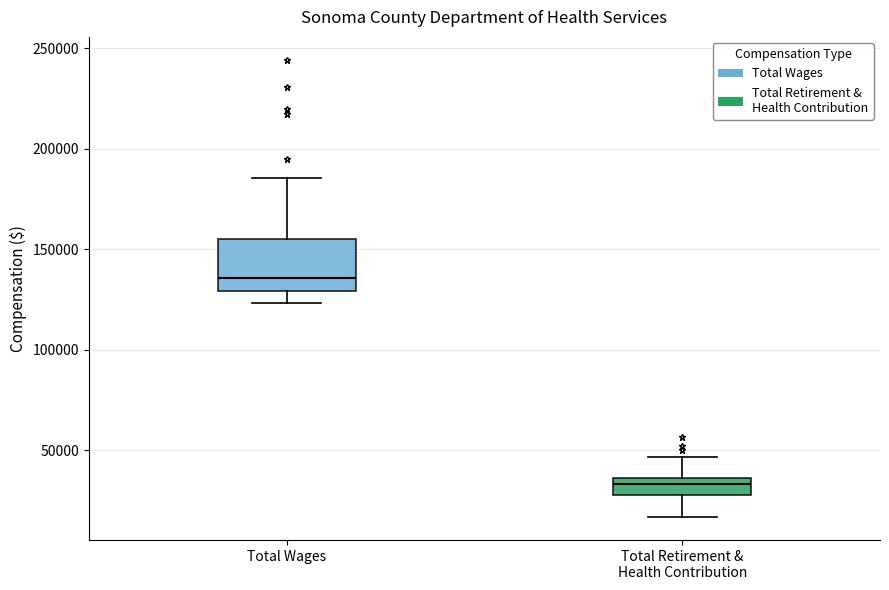

Where is the lower edge of the box for Total Wages on the y-axis? The values are not printed on the chart, so give them approximately, as read against the axis.

130000